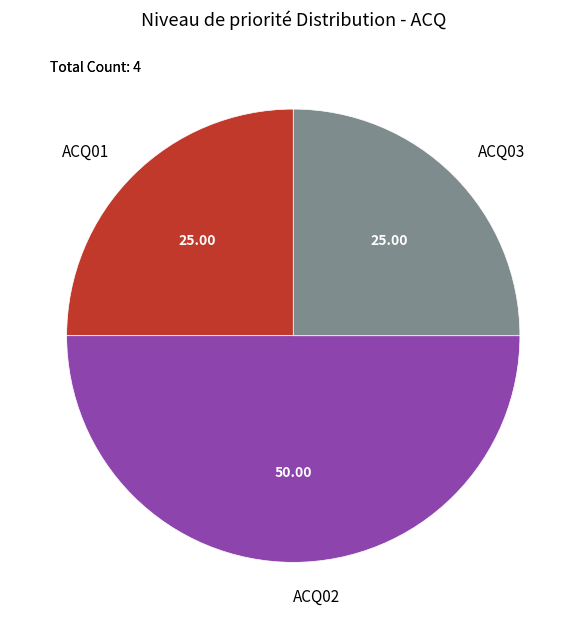

Does ACQ03 represent more than half of the total?

No